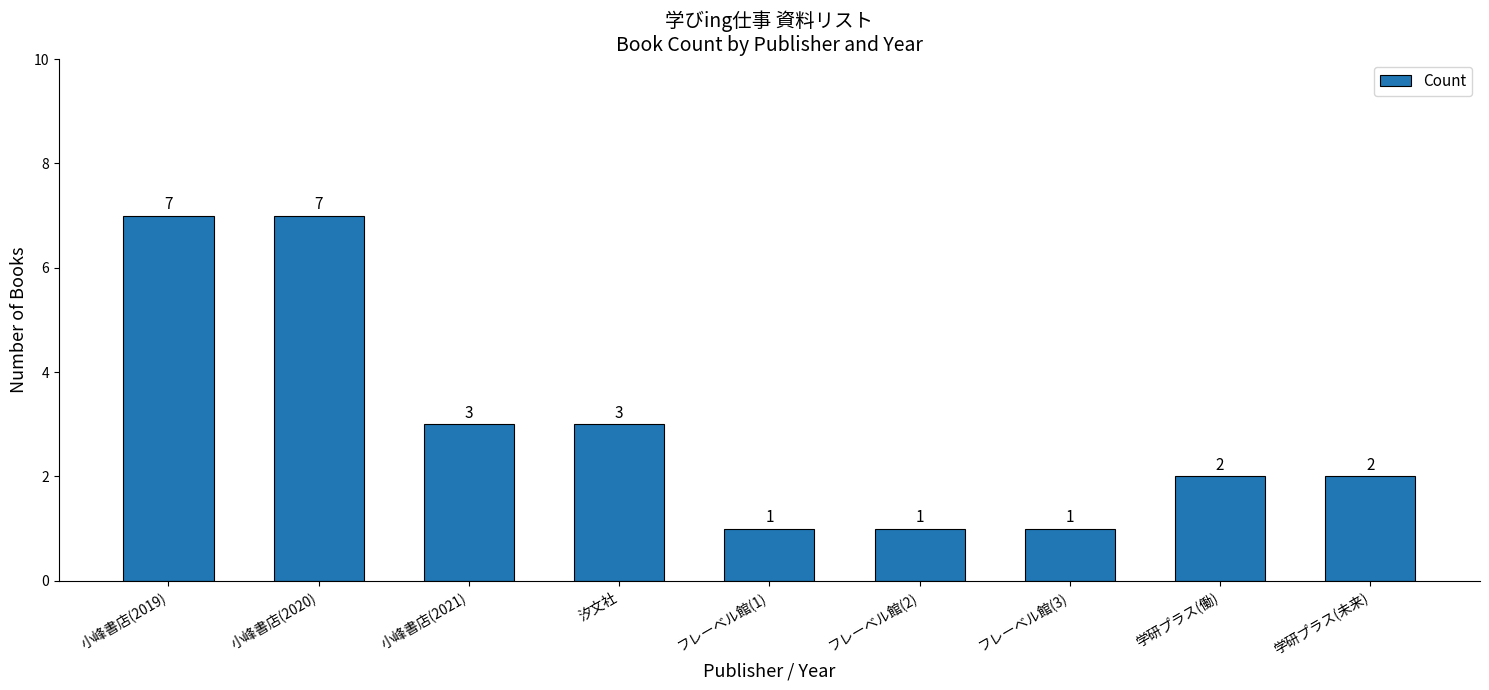

Approximately how many times larger is the value at 小峰書店(2020) compared to フレーベル館(1)?

7.0